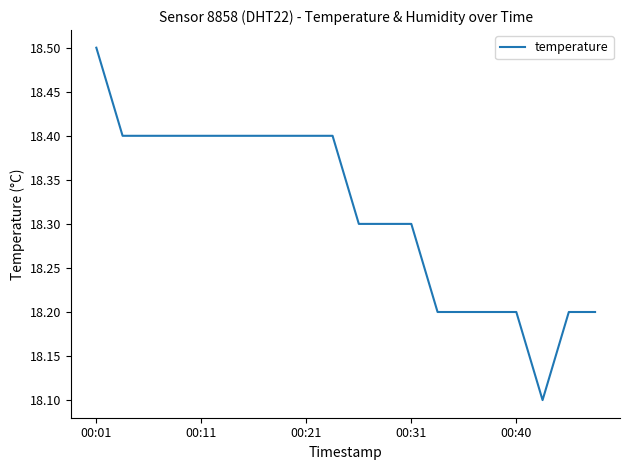

What is the maximum value shown in the chart?

18.5